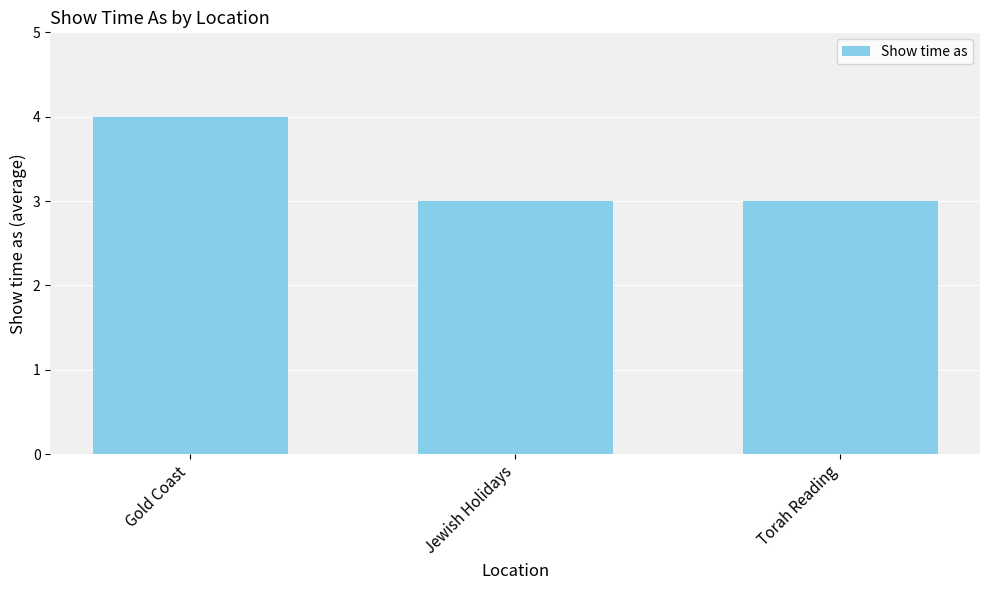

Read the value at Torah Reading.

3